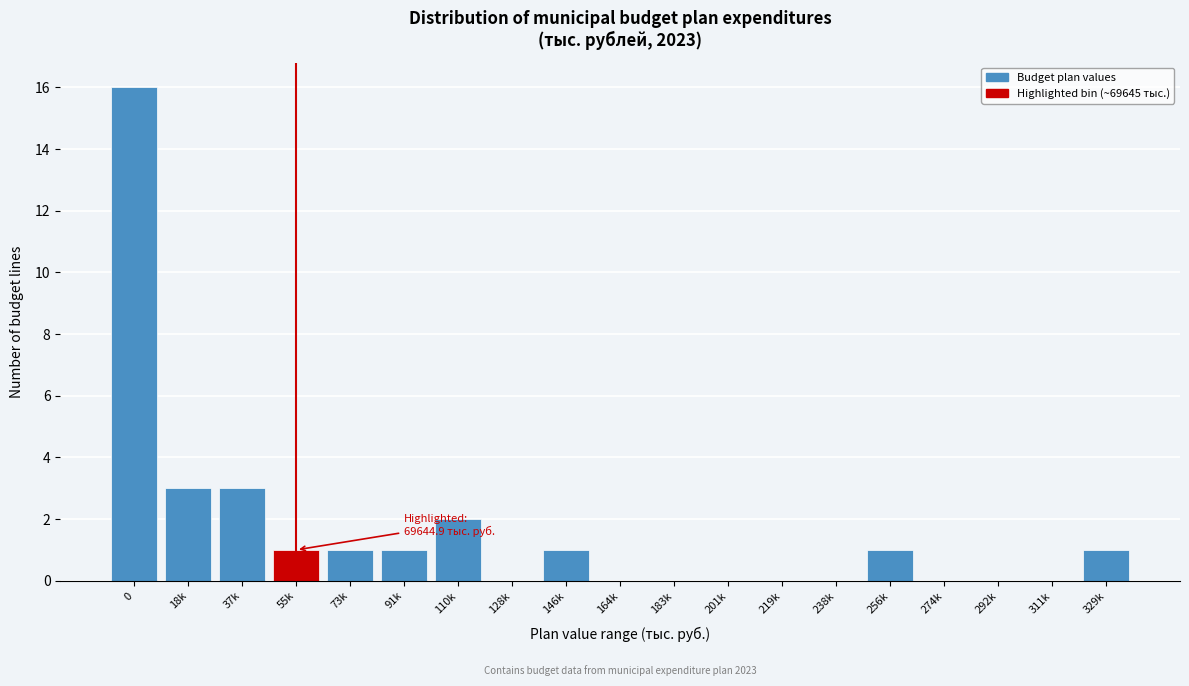

Reading left to right, extract all data points from this chart.

0=16	18k=3	37k=3	55k=1	73k=1	91k=1	110k=2	128k=0	146k=1	164k=0	183k=0	201k=0	219k=0	238k=0	256k=1	274k=0	292k=0	311k=0	329k=1